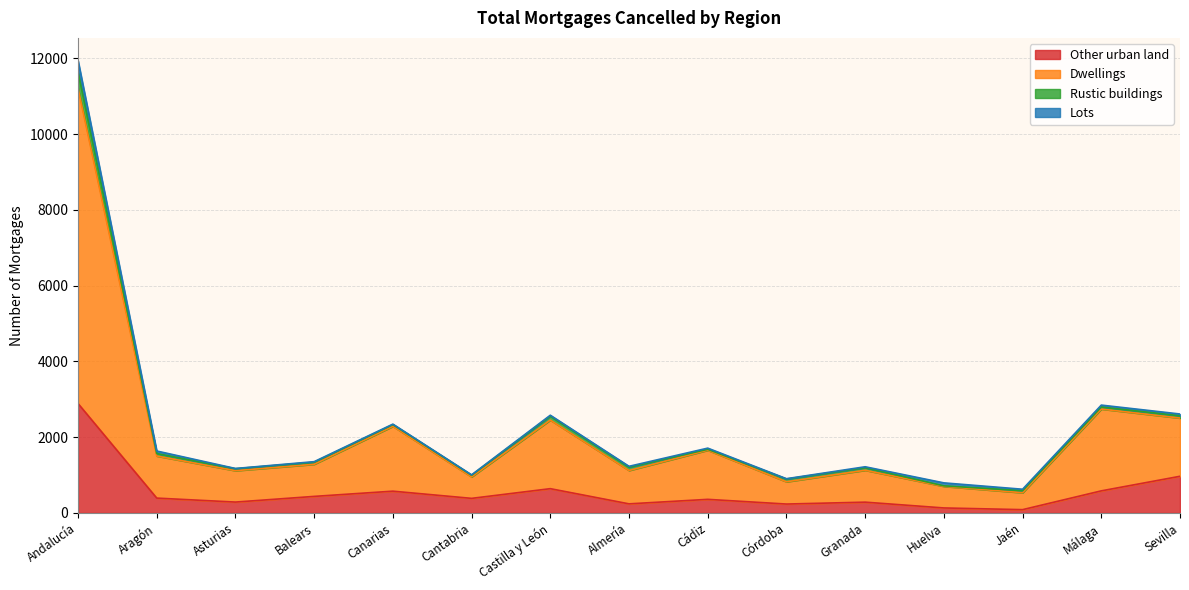

The value of Other urban land at Córdoba is 235. True or false?

True